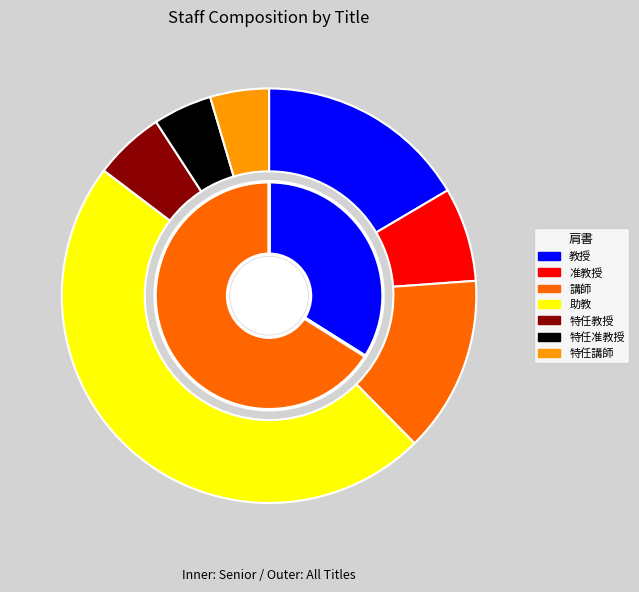

To the nearest percent, what is the difference between the largest and smallest slice percentages?

43%